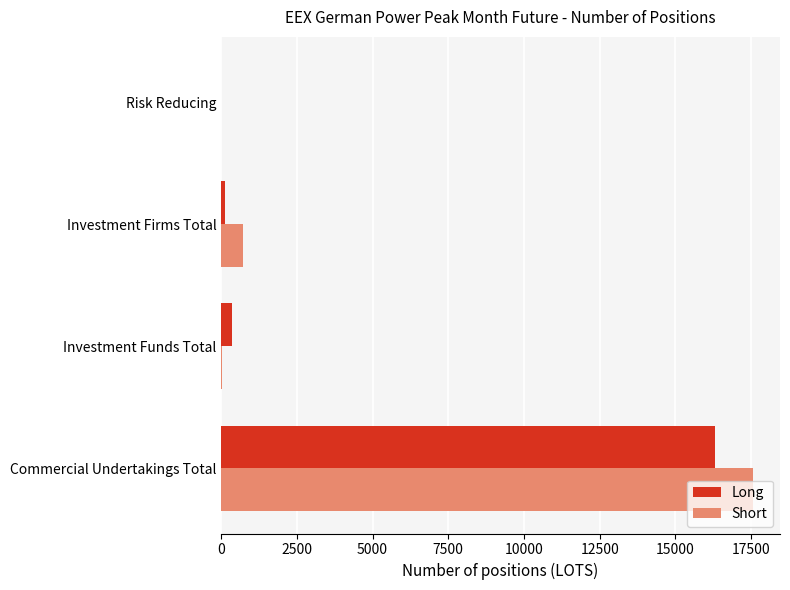

Which series has the widest spread of values?

Short